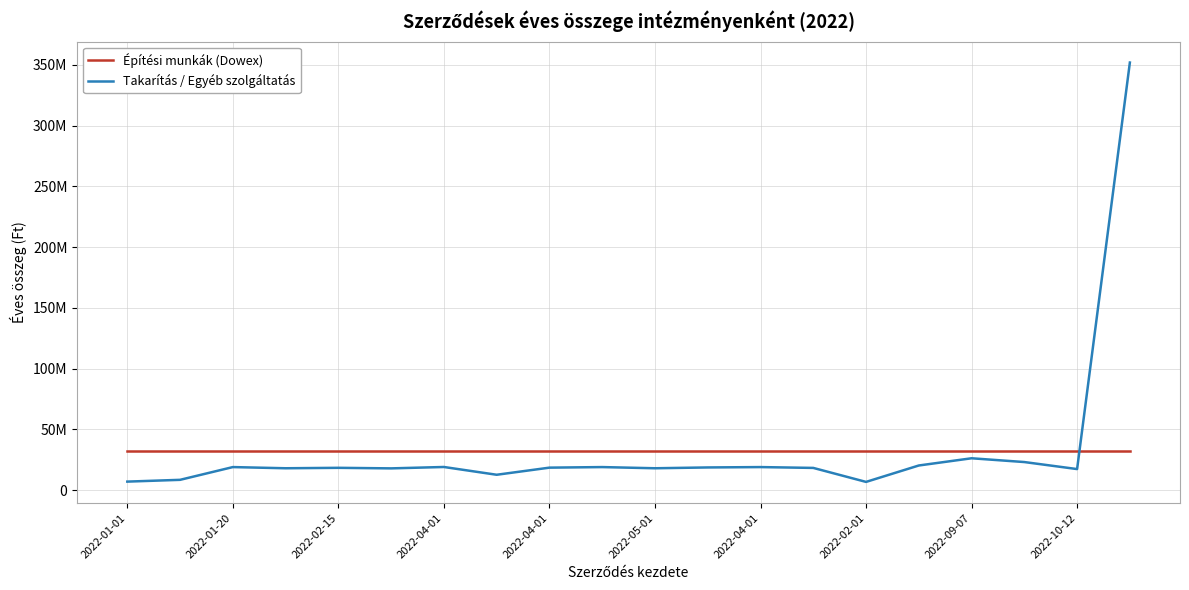

Is this an area chart (filled region under the line)?

No